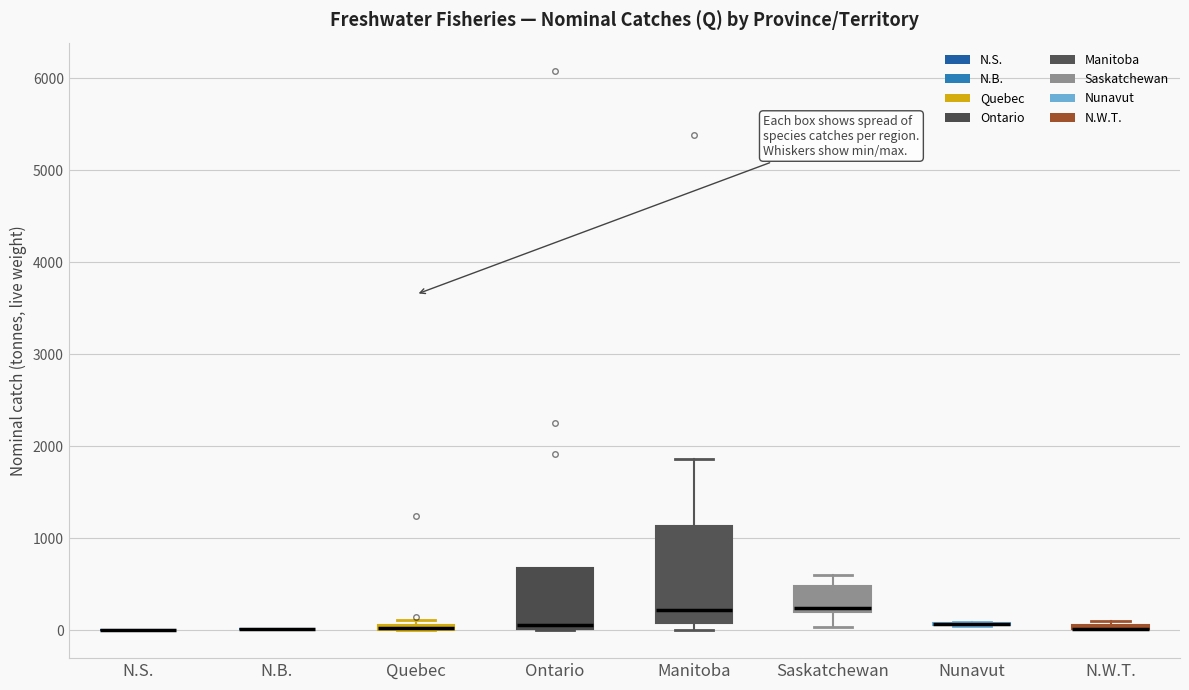

Comparing the boxes themselves (not the whiskers), which one is the tallest?

Manitoba